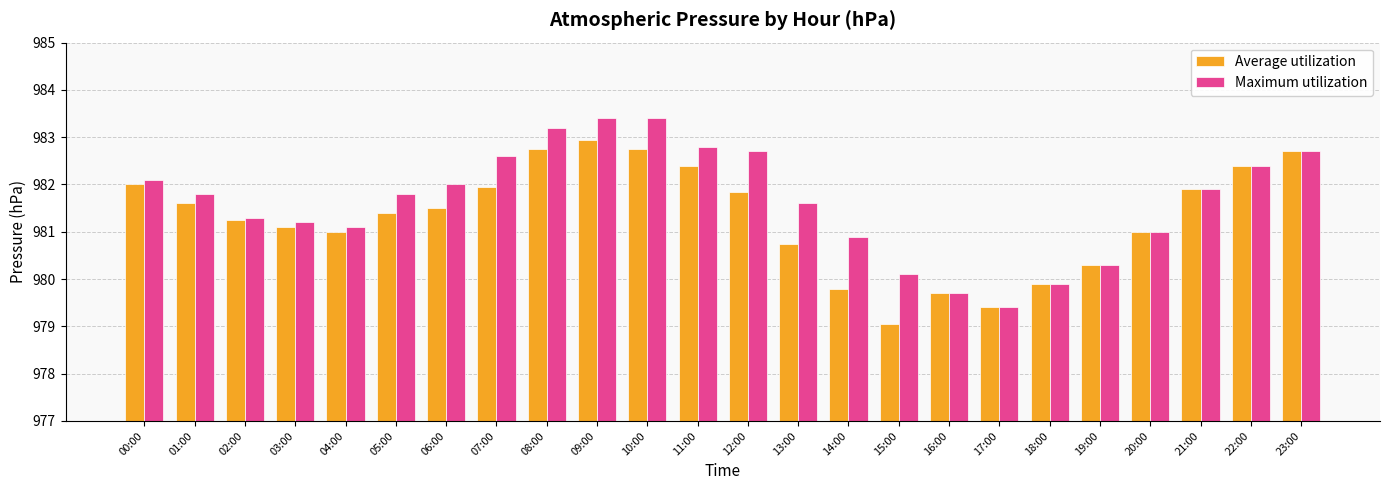

At which category is the sum across all series the highest?

09:00